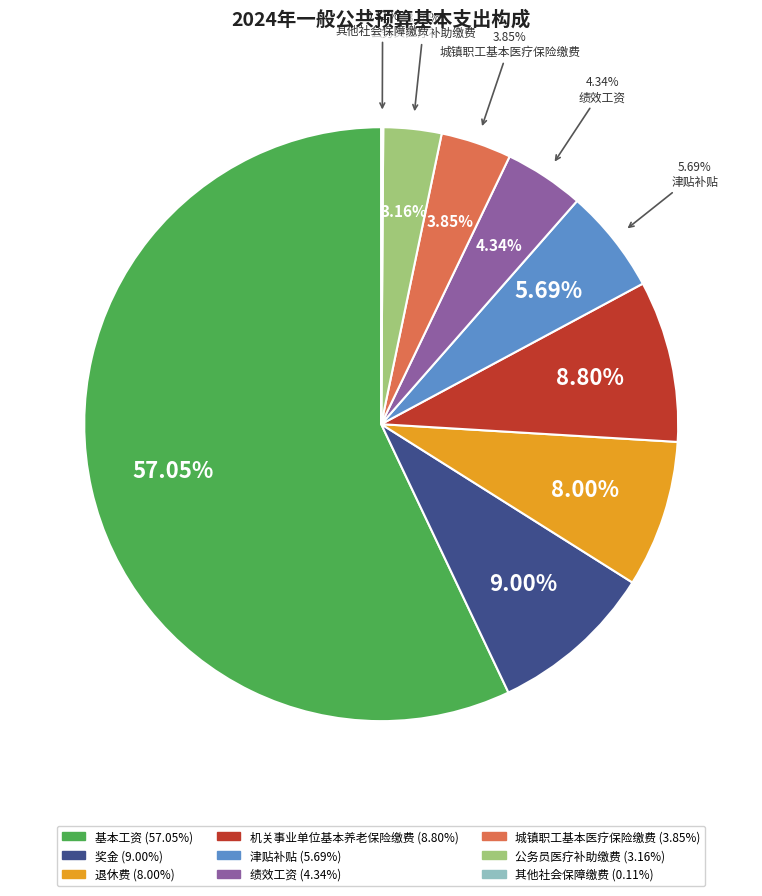

How many slices are in this pie chart?

9